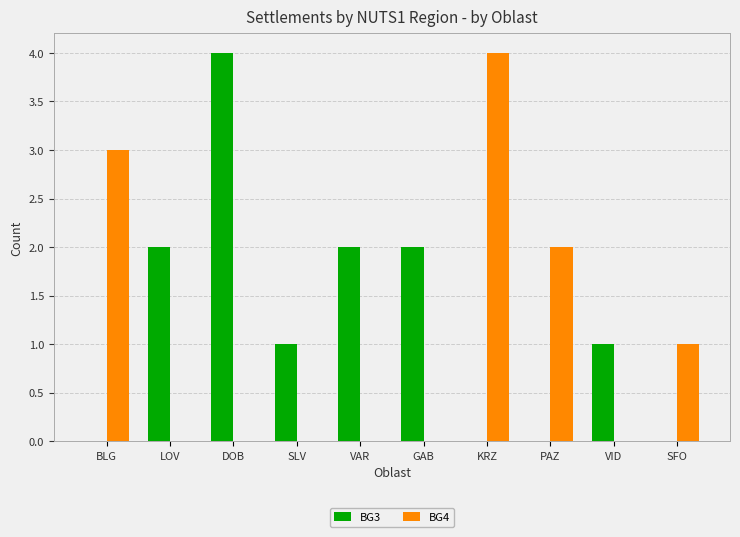

The BG4 series shows 4 at KRZ. True or false?

True